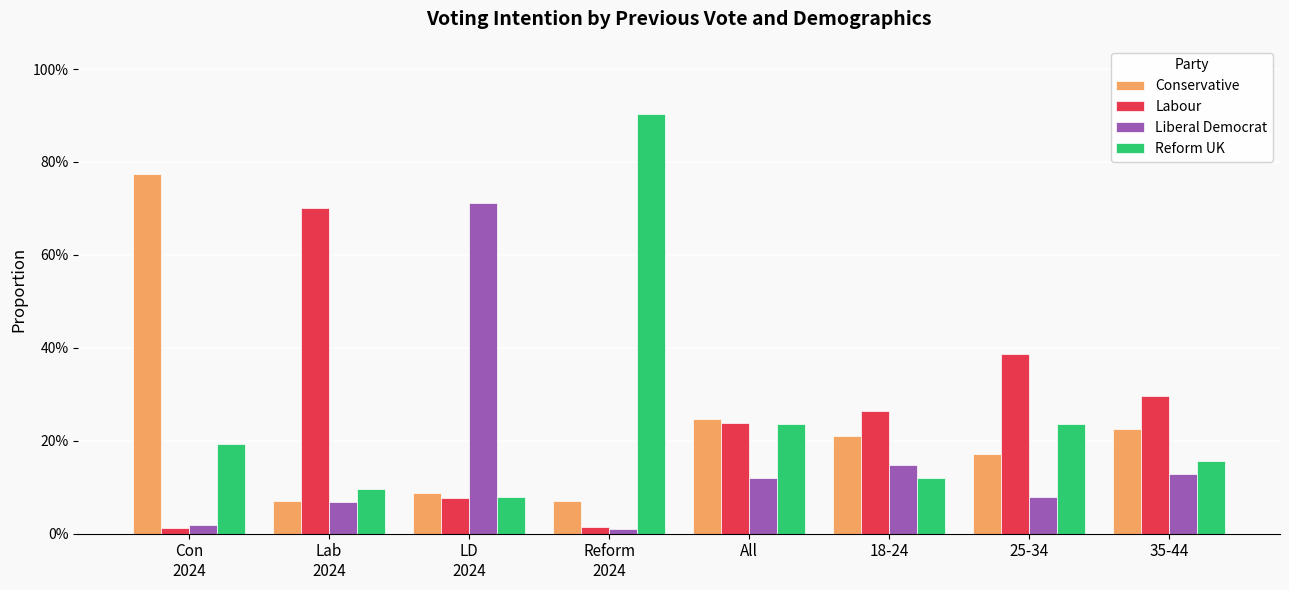

What is the label of the 4th bar from the left?

Reform
2024